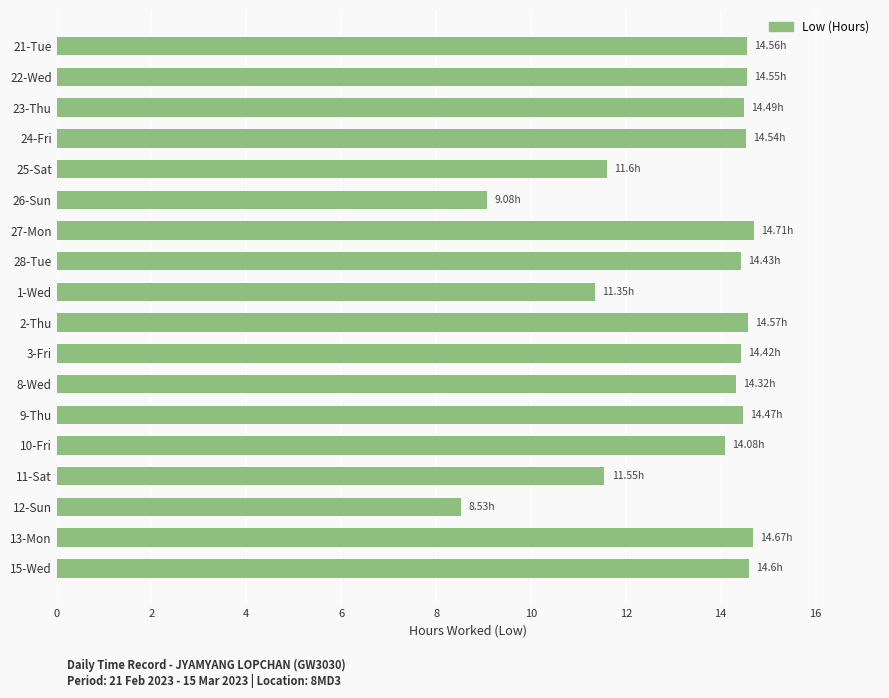

Which has a higher value, 12-Sun or 11-Sat?

11-Sat